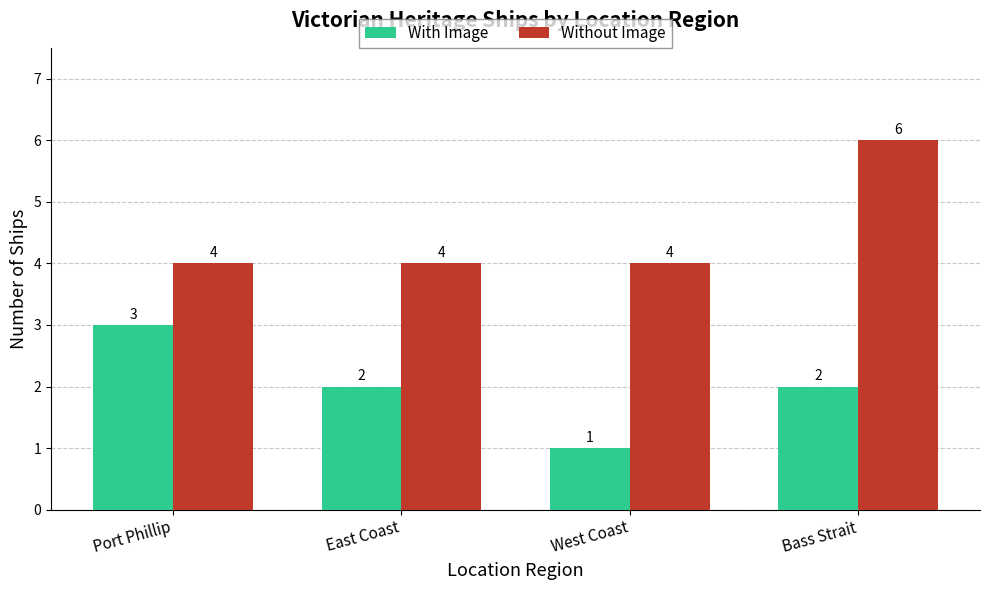

What is the average value of the With Image series?

2